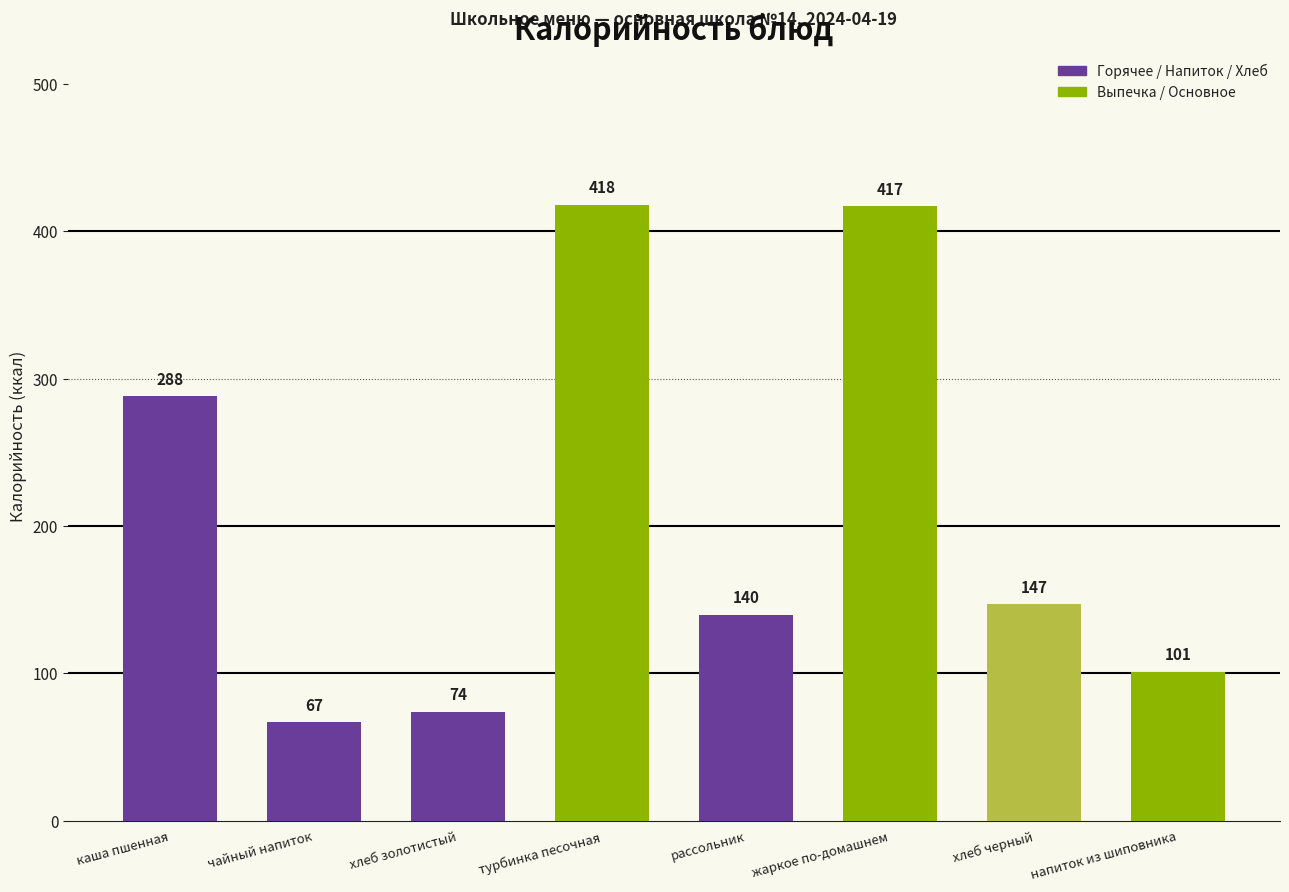

What is the label of the 4th bar from the left?

турбинка песочная